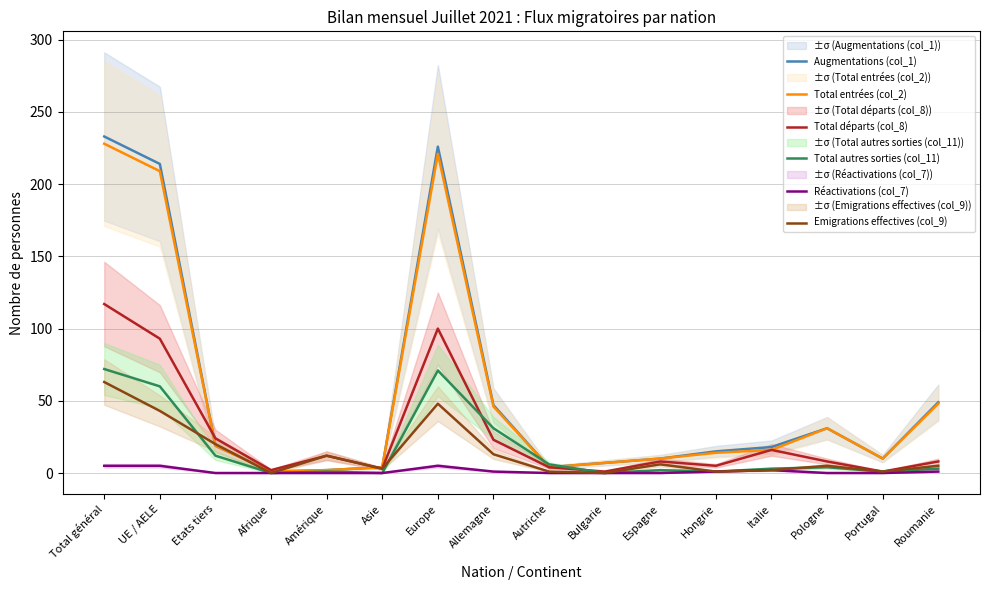

Reading right to left, extract all data points from this chart.

Augmentations (col_1): 49	10	31	18	15	10	7	4	47	226	4	2	1	19	214	233
Total entrées (col_2): 48	10	31	16	14	10	7	4	46	221	4	2	1	19	209	228
Total départs (col_8): 8	1	8	16	5	8	1	4	23	100	3	12	2	24	93	117
Total autres sorties (col_11): 3	1	4	3	1	2	0	6	31	71	0	1	0	12	60	72
Réactivations (col_7): 1	0	0	2	1	0	0	0	1	5	0	0	0	0	5	5
Emigrations effectives (col_9): 5	1	5	2	1	6	0	1	13	48	3	12	0	20	43	63